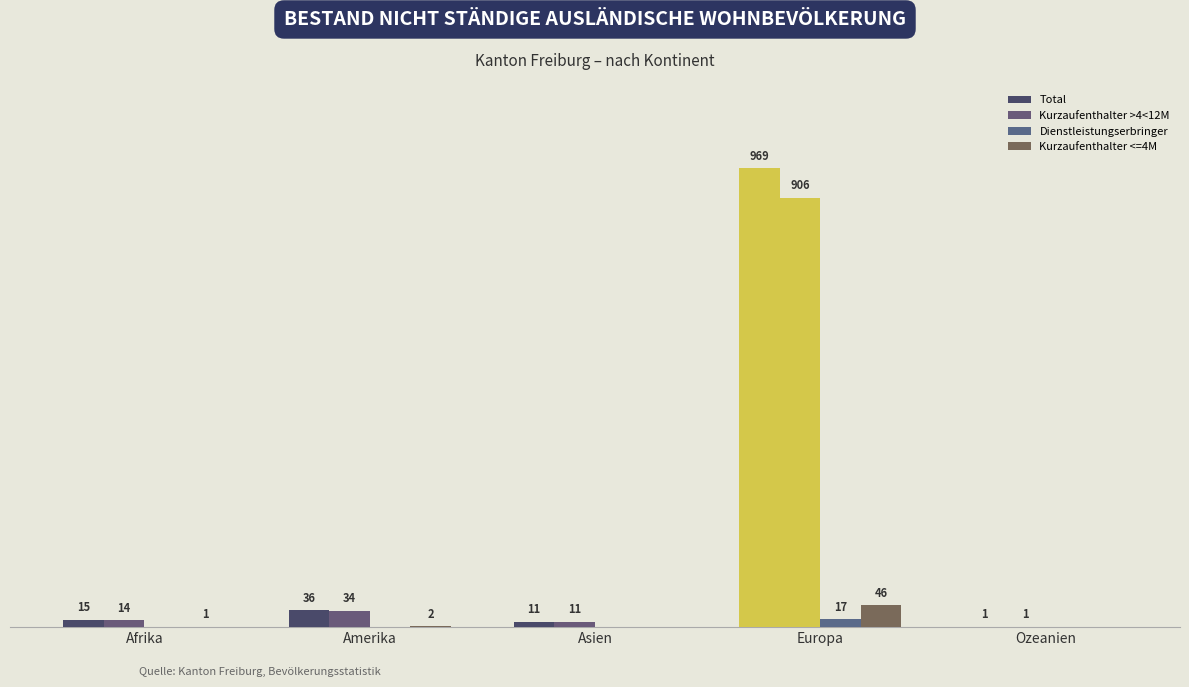

Are the bars grouped side by side (vs. stacked)?

Yes